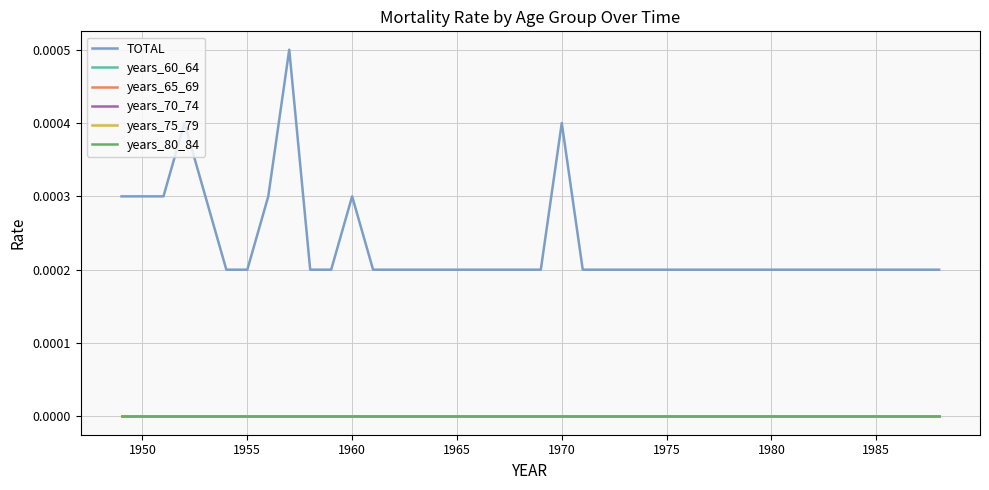

At how many categories does at least one series exceed 0?

40